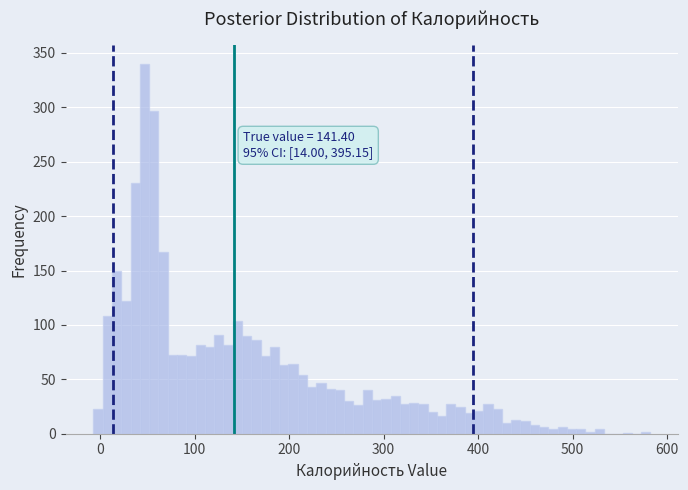

Around what value on the x-axis is the tallest bar? Give the approximate position of its centre, as read against the axis.

50